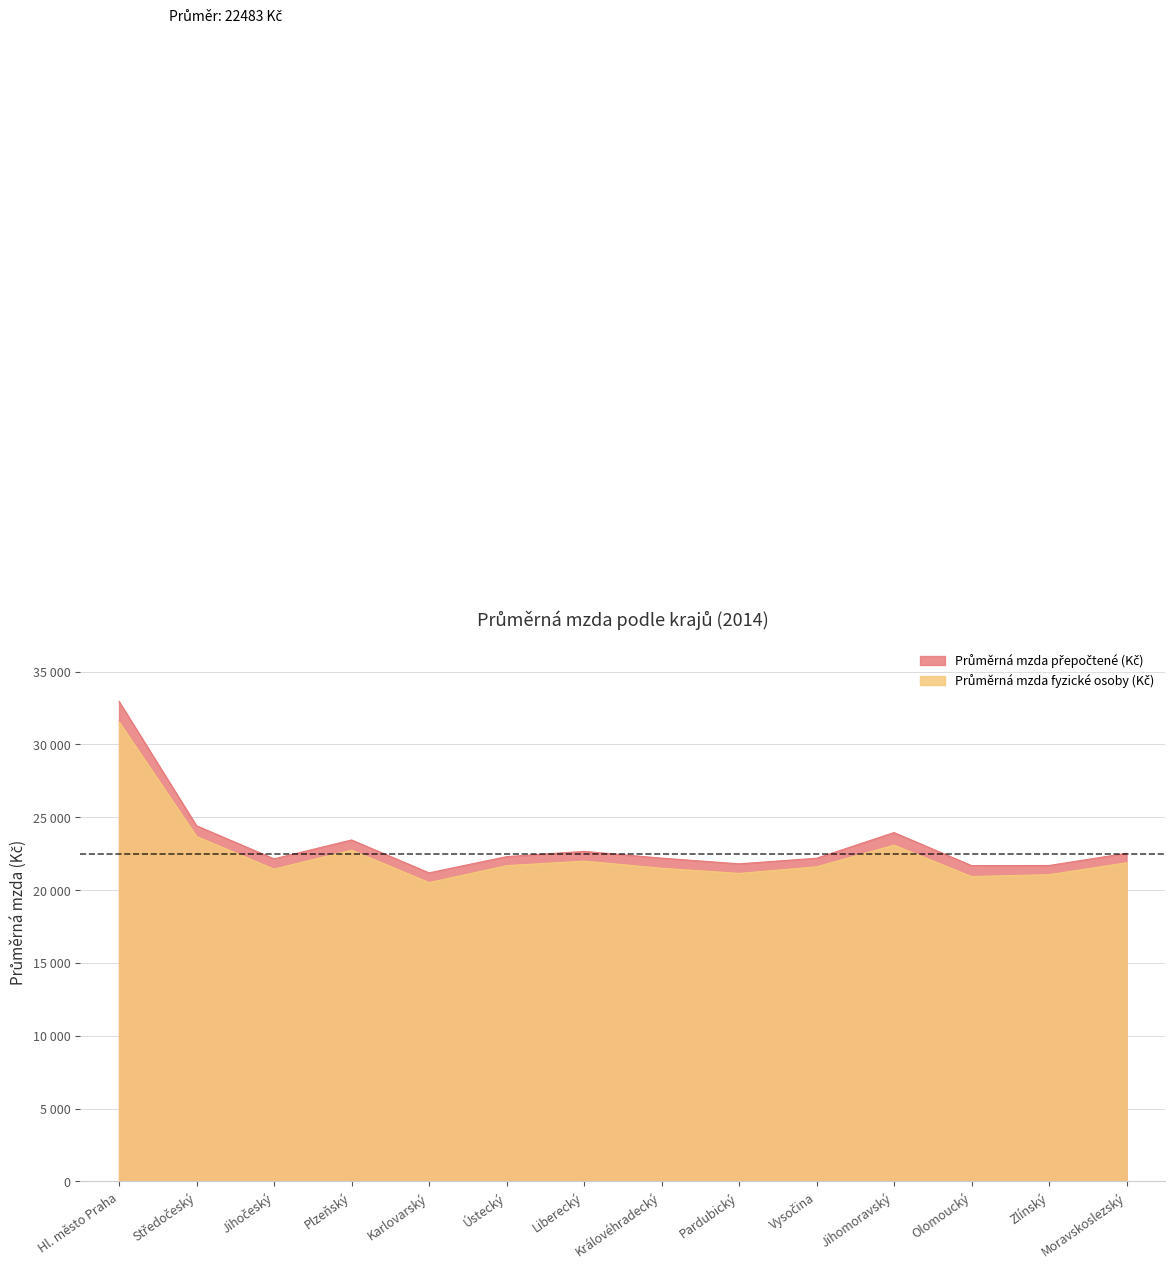

How many interior local valleys does the Průměrná mzda fyzické osoby (Kč) series have?

4